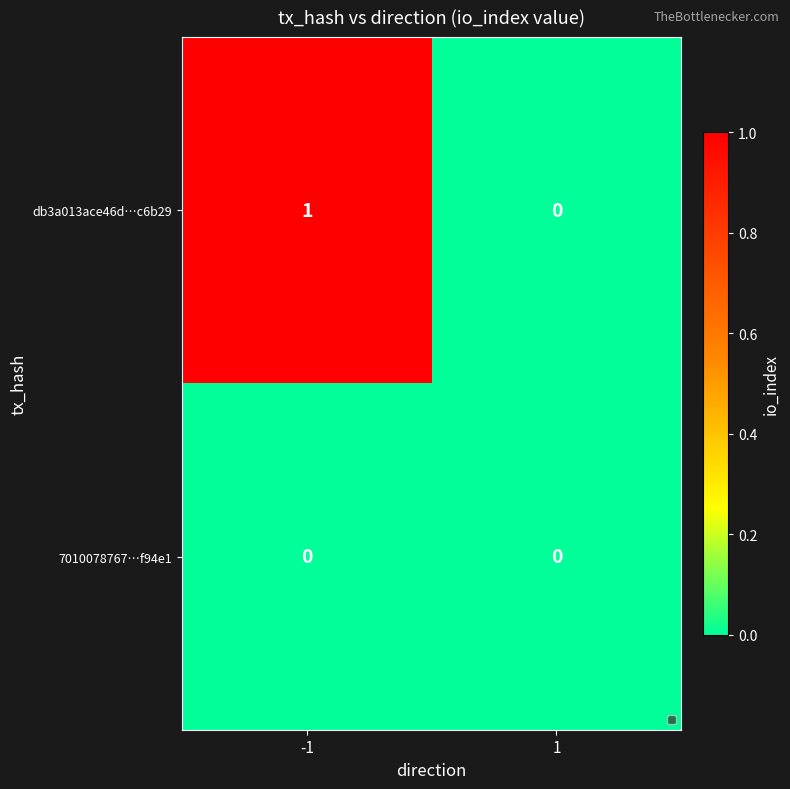

Is it true that 7010078767…f94e1 equals 0 at 1?

True